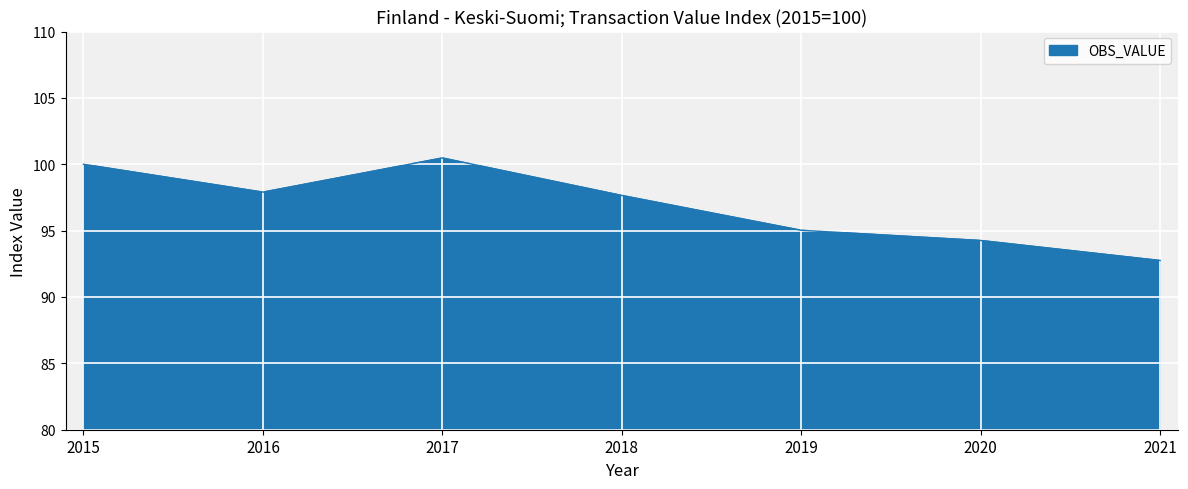

Rank the categories by value from lowest to highest.

2021, 2020, 2019, 2018, 2016, 2015, 2017